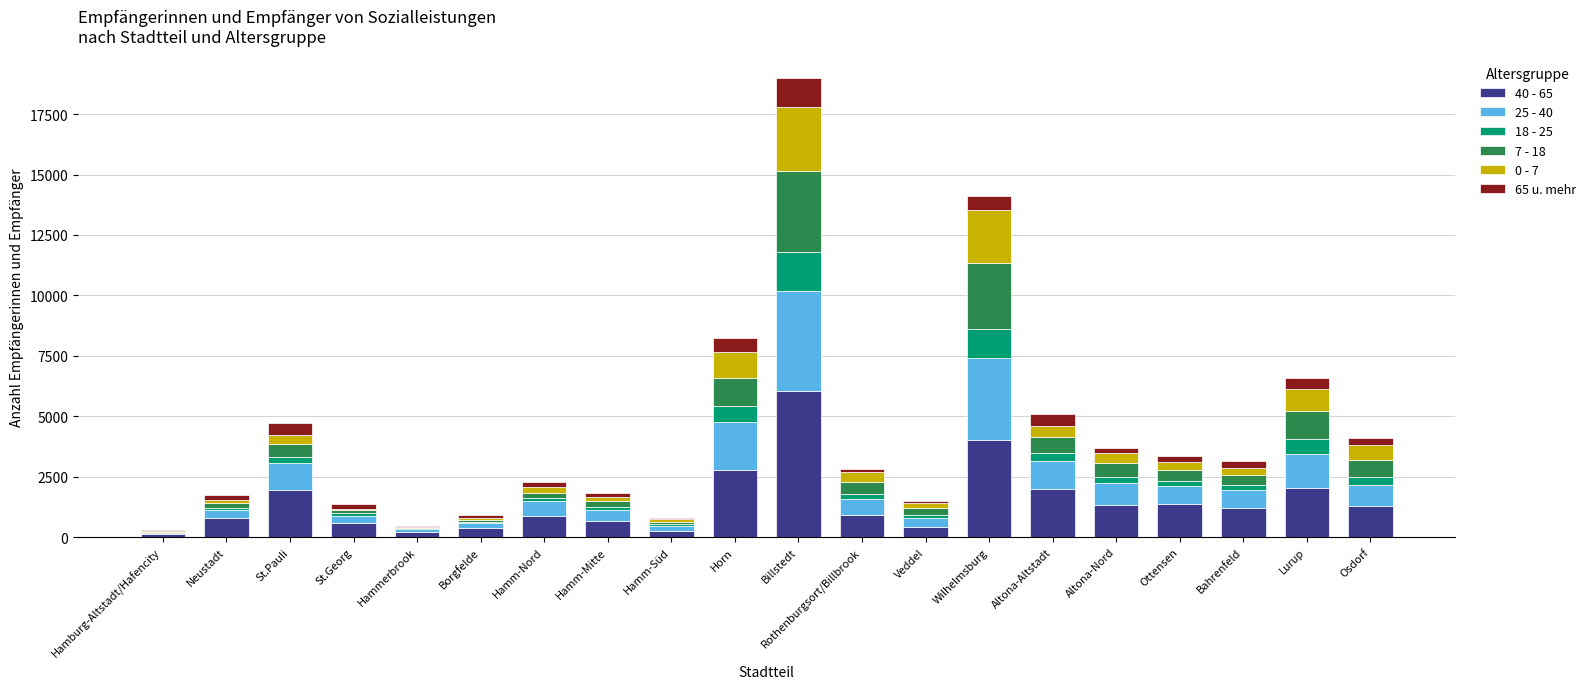

What is the total value across all series at Hammerbrook?

437